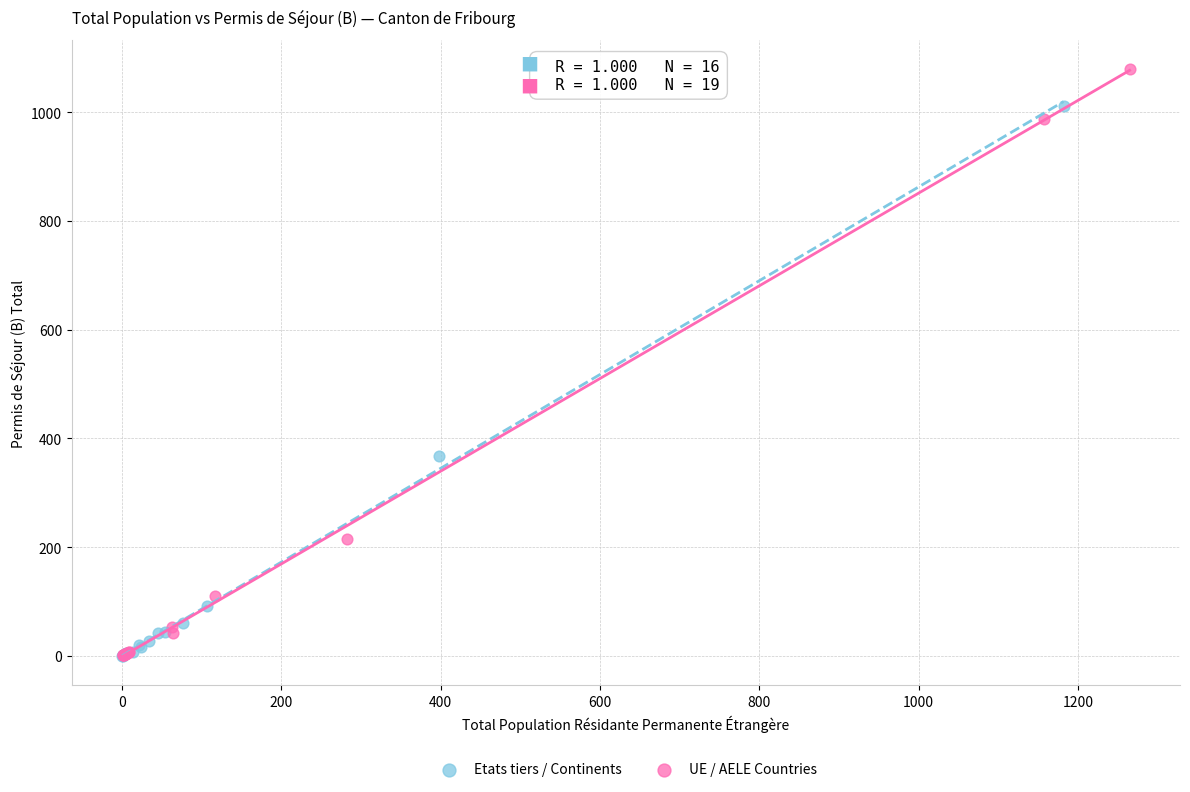

Which series has the widest spread of Y values?

UE / AELE Countries